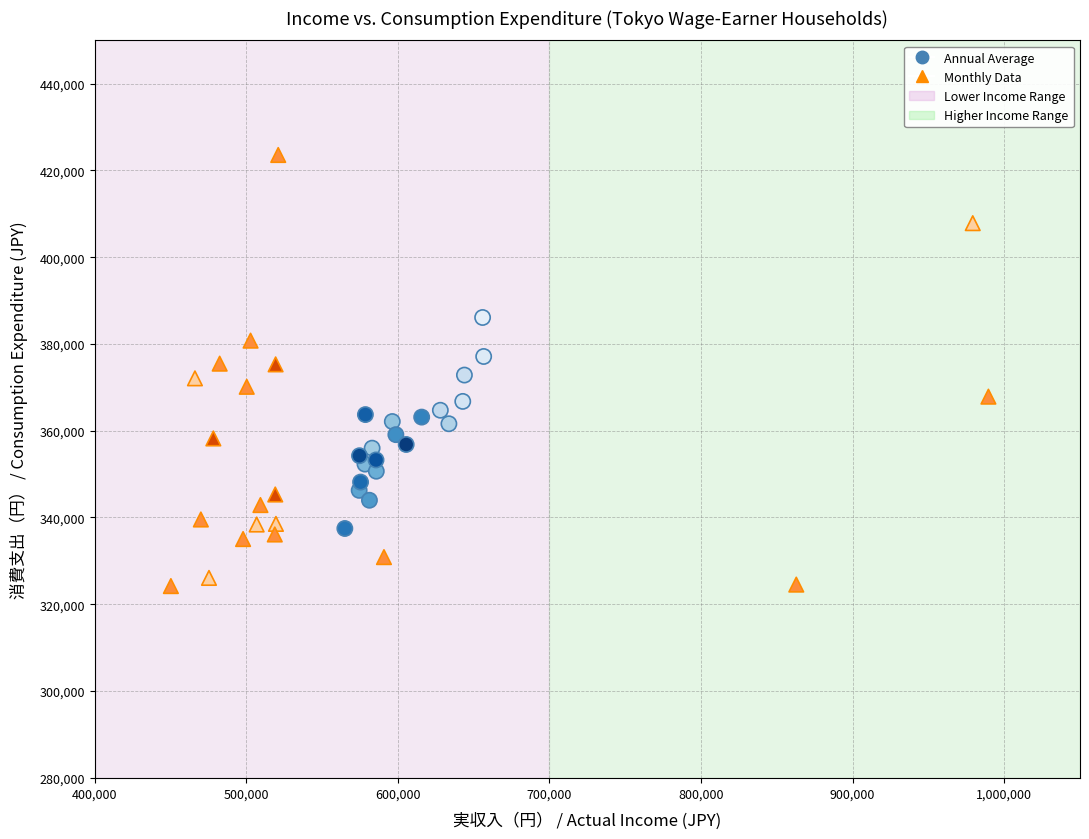

Which series reaches the maximum Y coordinate?

Monthly Data